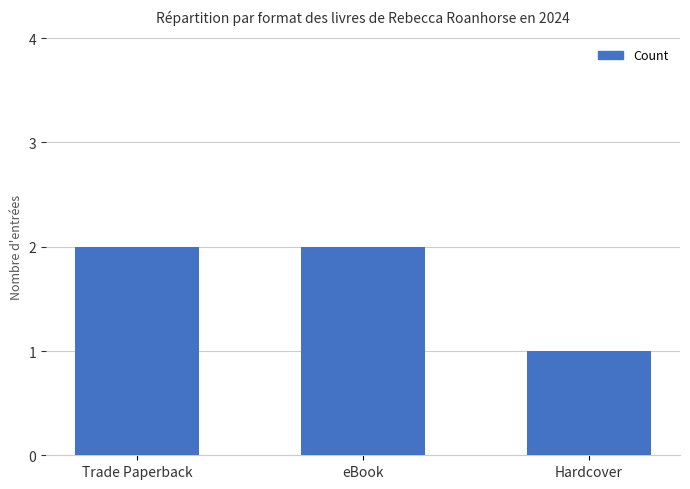

What is the difference between the second highest and minimum values?

1